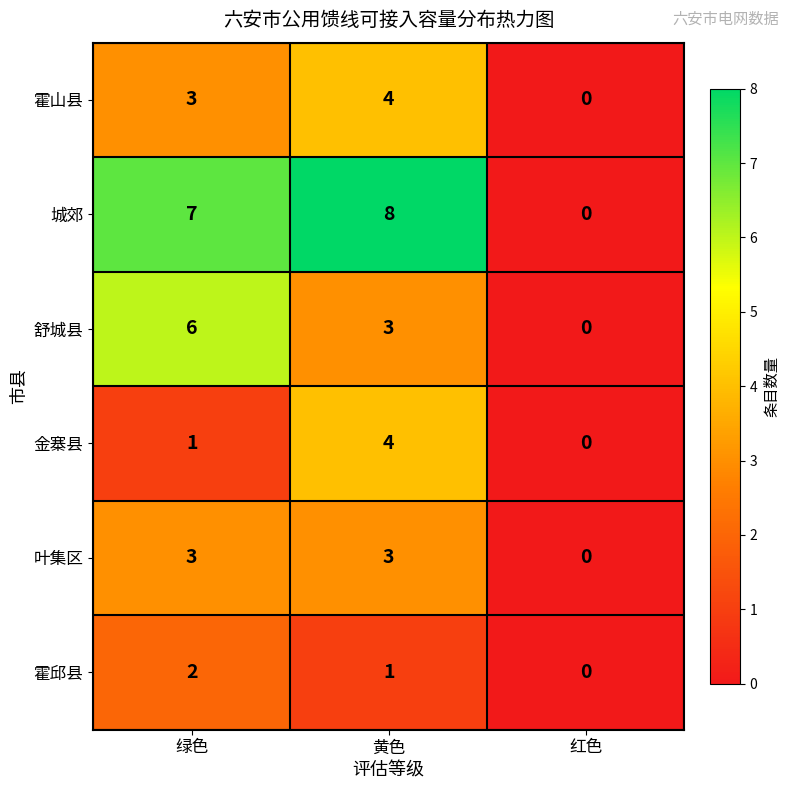

At how many categories does at least one series exceed 4?

2